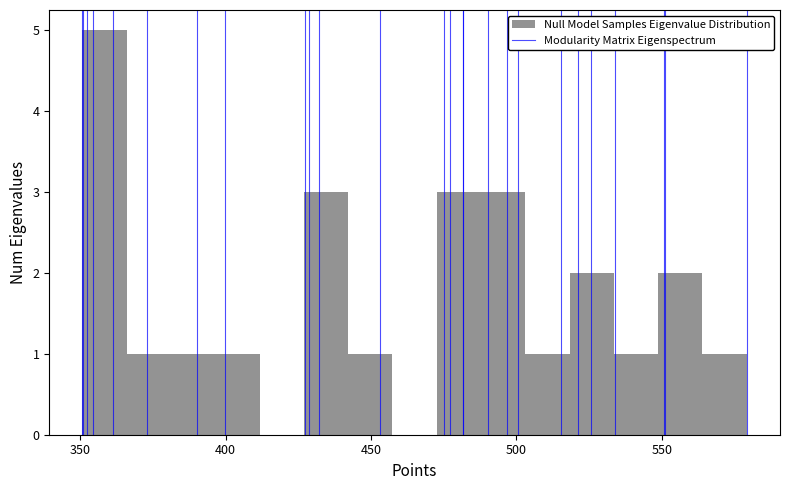

Read against the x-axis, roughly where is the centre of the tallest bar?

360